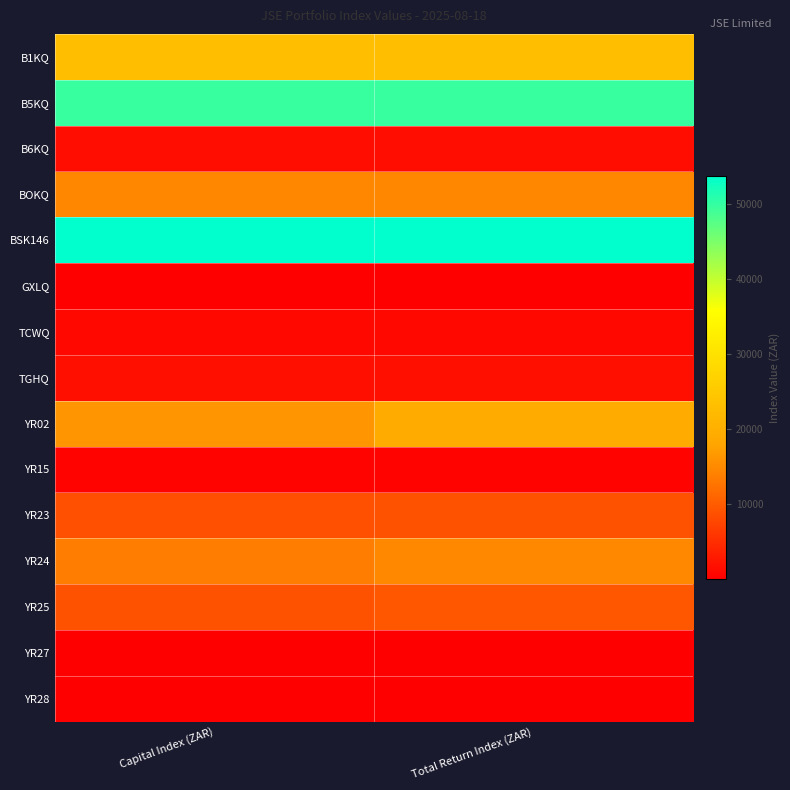

Reading left to right, extract all data points from this chart.

B1KQ: Capital Index (ZAR)=23038.2	Total Return Index (ZAR)=23038.2
B5KQ: Capital Index (ZAR)=49747.4	Total Return Index (ZAR)=49747.4
B6KQ: Capital Index (ZAR)=1591.3	Total Return Index (ZAR)=1591.3
BOKQ: Capital Index (ZAR)=14751.0	Total Return Index (ZAR)=14751.0
BSK146: Capital Index (ZAR)=53641.7	Total Return Index (ZAR)=53641.7
GXLQ: Capital Index (ZAR)=55.6	Total Return Index (ZAR)=55.6
TCWQ: Capital Index (ZAR)=1000.0	Total Return Index (ZAR)=1000.0
TGHQ: Capital Index (ZAR)=1750.0	Total Return Index (ZAR)=1750.0
YR02: Capital Index (ZAR)=16205.8	Total Return Index (ZAR)=19107.1
YR15: Capital Index (ZAR)=484.8	Total Return Index (ZAR)=484.8
YR23: Capital Index (ZAR)=8656.8	Total Return Index (ZAR)=9046.5
YR24: Capital Index (ZAR)=13725.1	Total Return Index (ZAR)=14855.5
YR25: Capital Index (ZAR)=8991.1	Total Return Index (ZAR)=9507.2
YR27: Capital Index (ZAR)=100.0	Total Return Index (ZAR)=100.0
YR28: Capital Index (ZAR)=100.0	Total Return Index (ZAR)=100.0